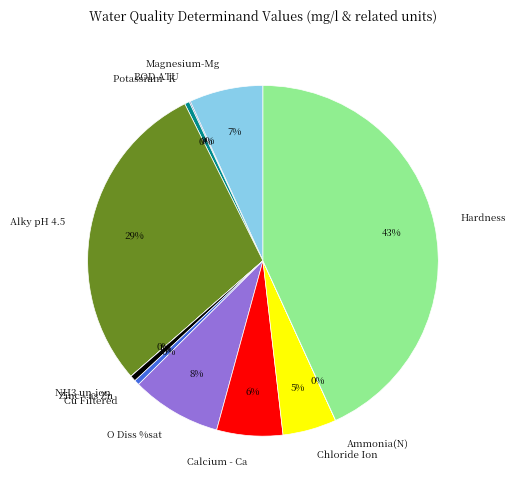

The Zinc - as Zn slice represents 1% of the pie. True or false?

True